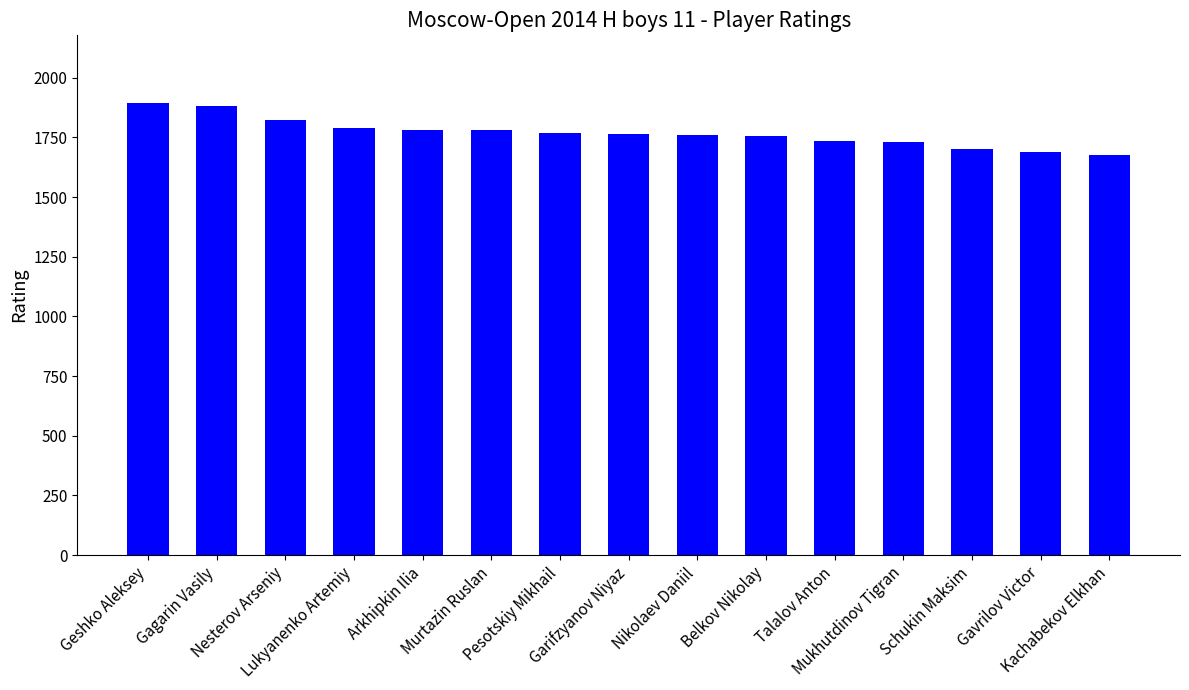

What is the difference between the maximum and second lowest values?

203